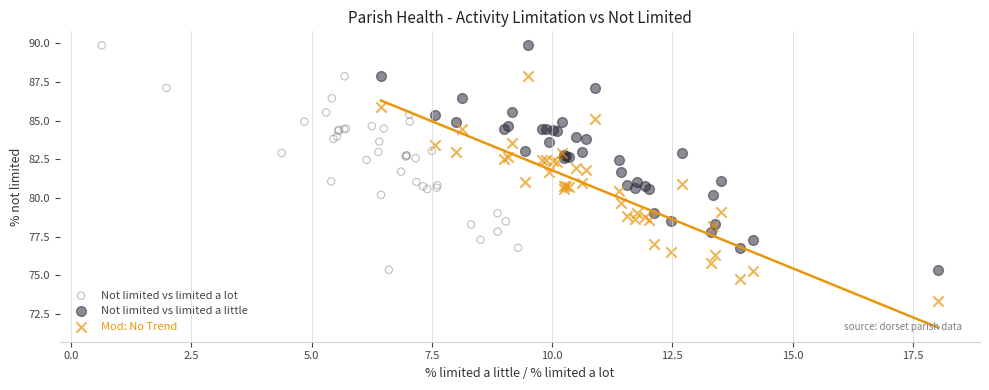

Which series contains the lowest Y value?

Mod: No Trend